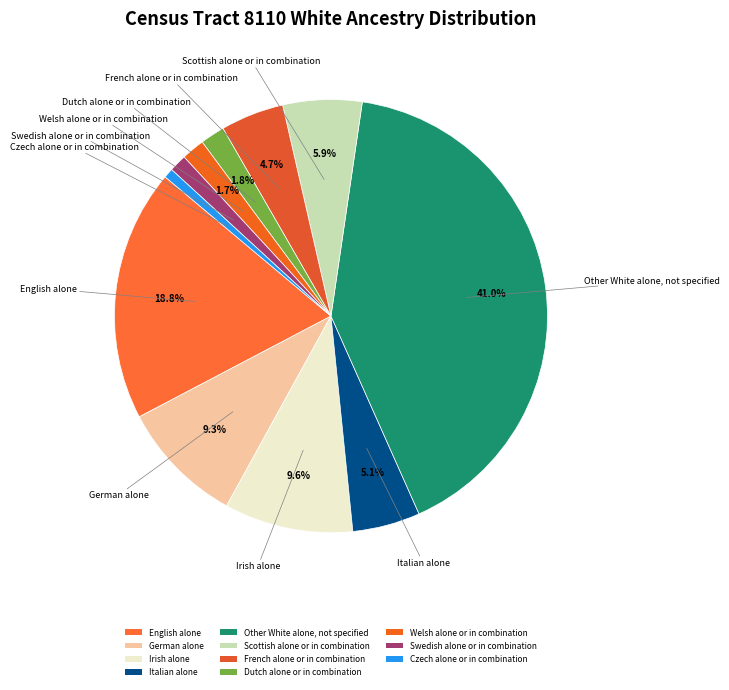

The English alone slice represents 25% of the pie. True or false?

False